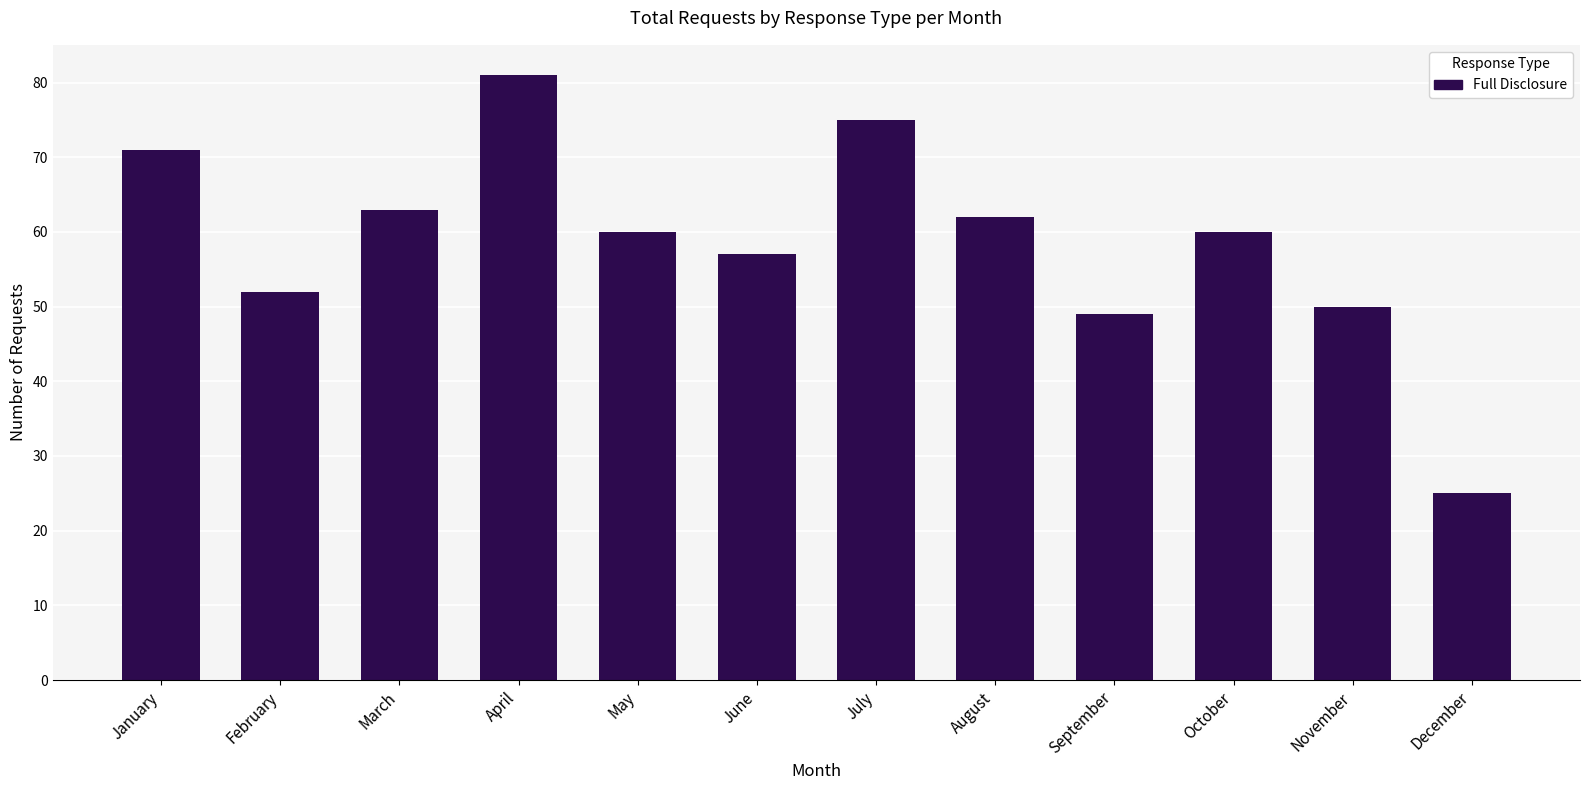

What is the change in value from July to September?

-26